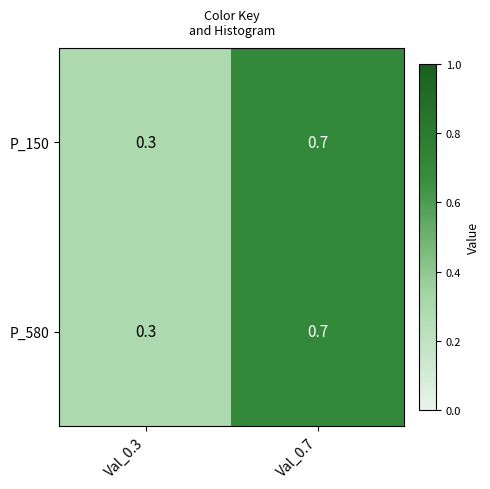

List the labels in order of P_580 value, largest first.

Val_0.7, Val_0.3